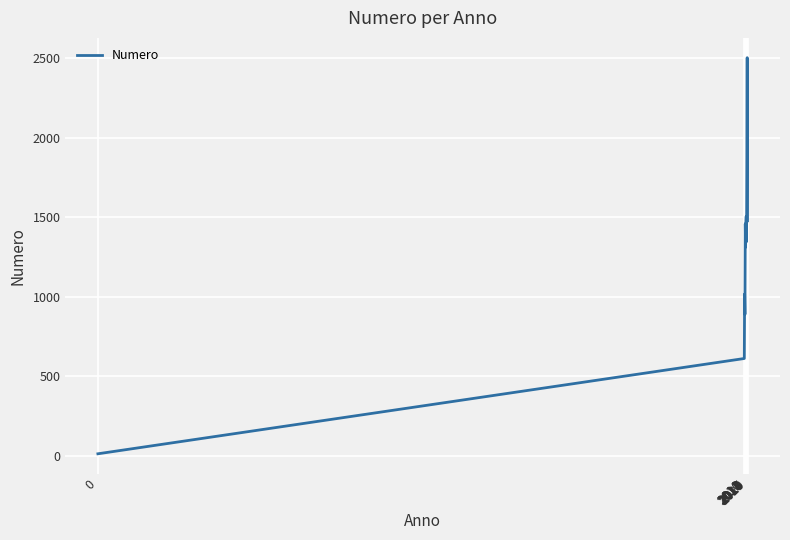

At which category does the data reach its first local peak?

2011